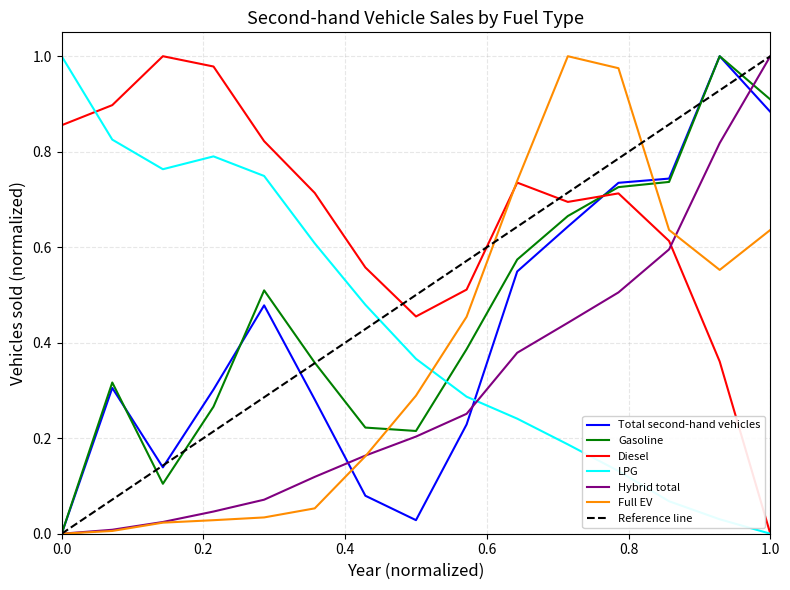

Which series ends up on top after the final intersection of LPG and Total second-hand vehicles?

Total second-hand vehicles